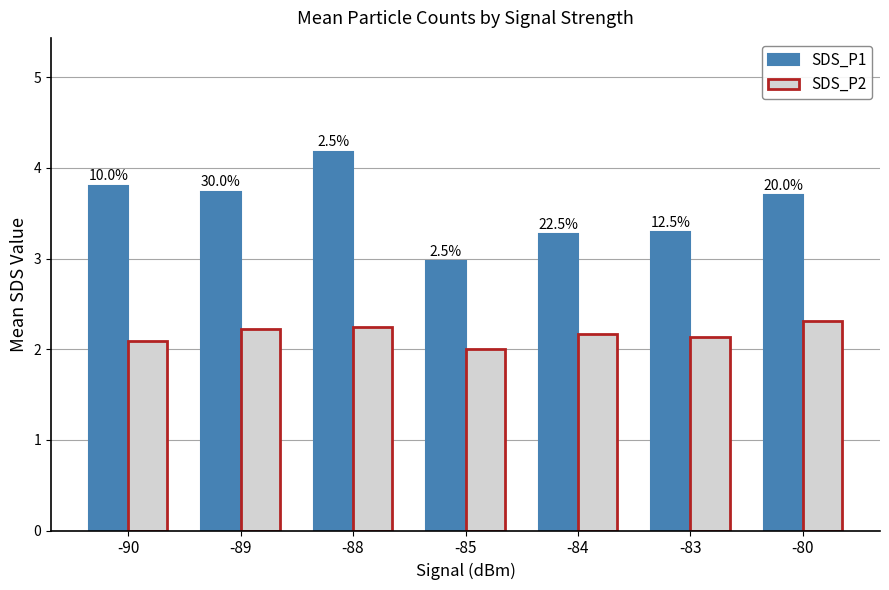

What are all the series names shown in the legend?

SDS_P1, SDS_P2